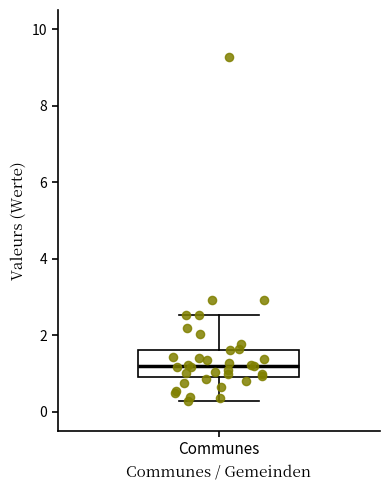

Read this box plot against the y-axis: the position of the median line, the range covered by the box, and the ends of both whiskers. The values are not printed on the chart, so give them approximately, as read against the axis.

median 1.2, box 0.8 to 1.6, whiskers 0.2 to 2.6